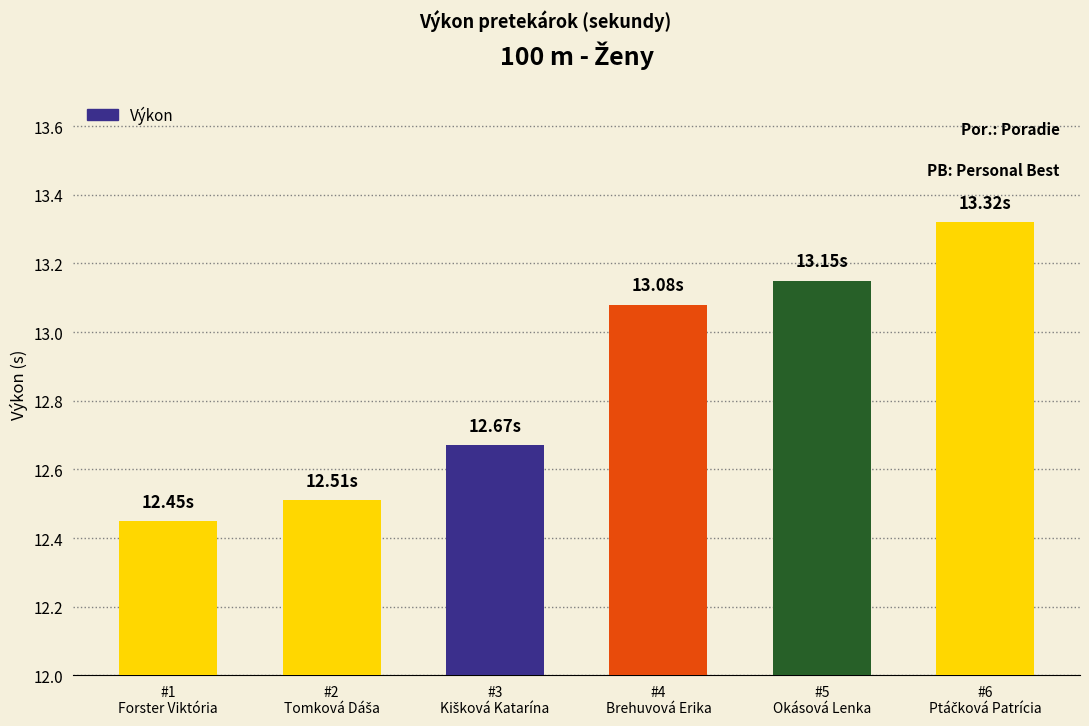

What is the difference between the maximum and minimum values?

0.9